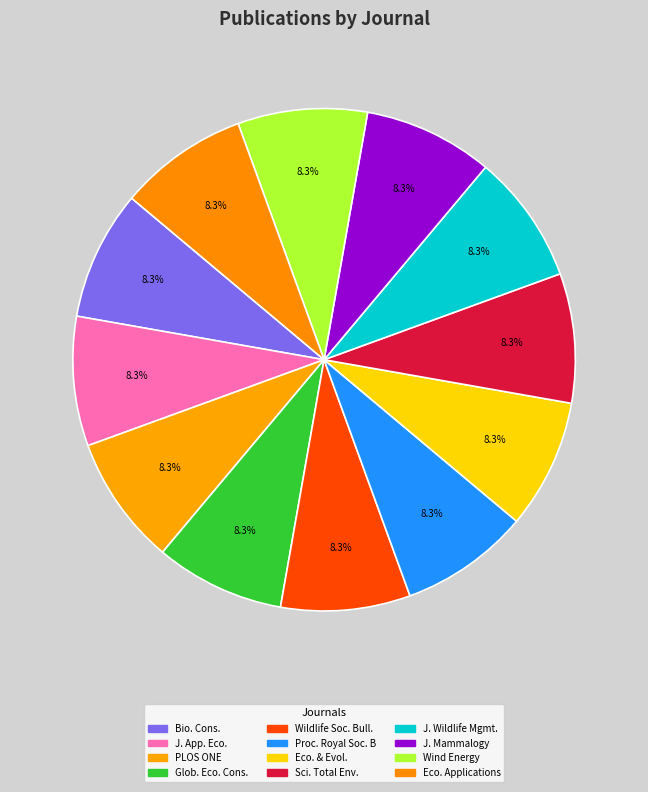

Is there a majority slice in this chart?

No